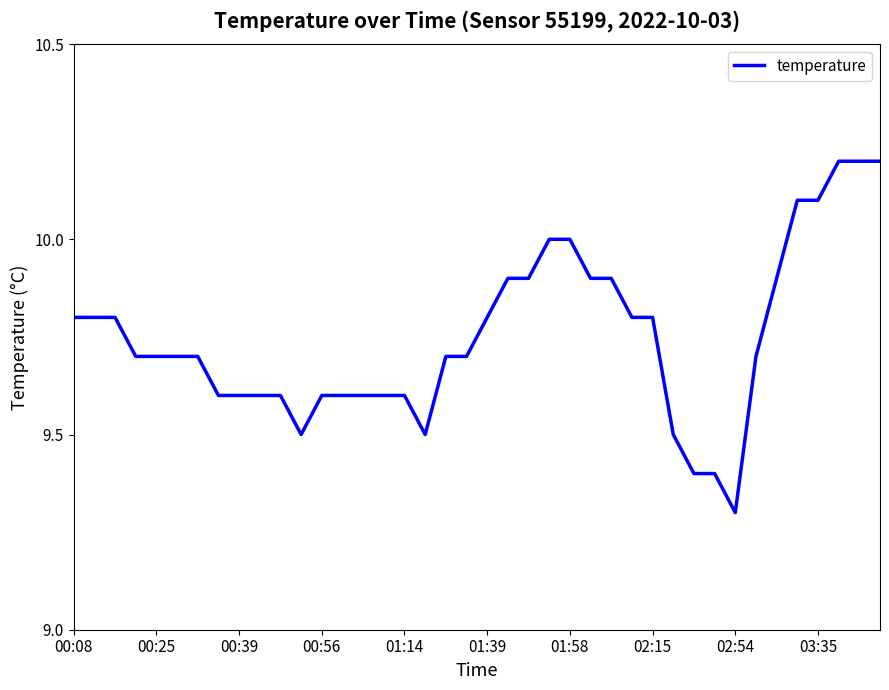

What is the smallest value displayed?

9.3